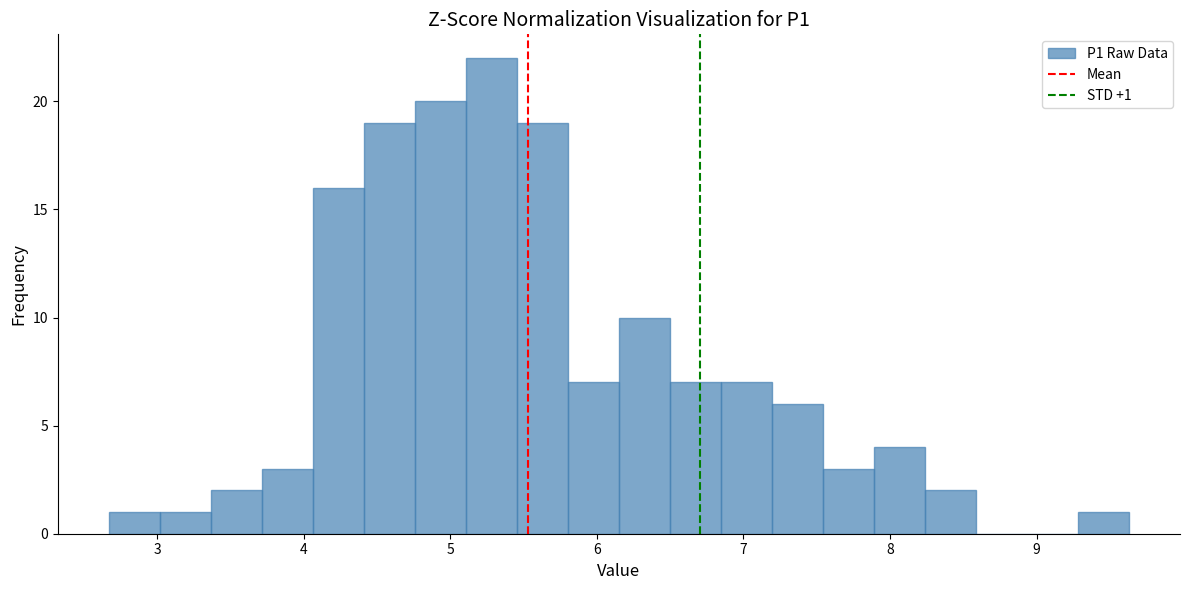

Around what value on the x-axis is the tallest bar? Give the approximate position of its centre, as read against the axis.

5.3